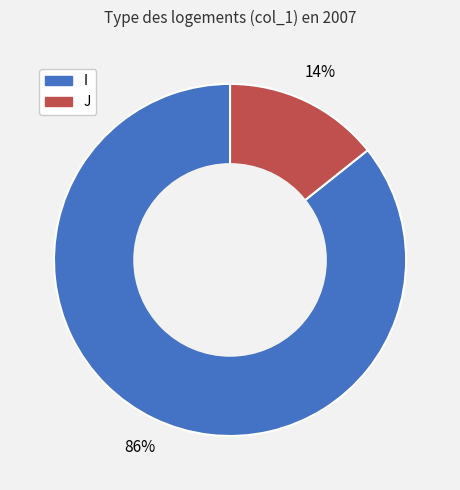

Between I and J, which is larger?

I